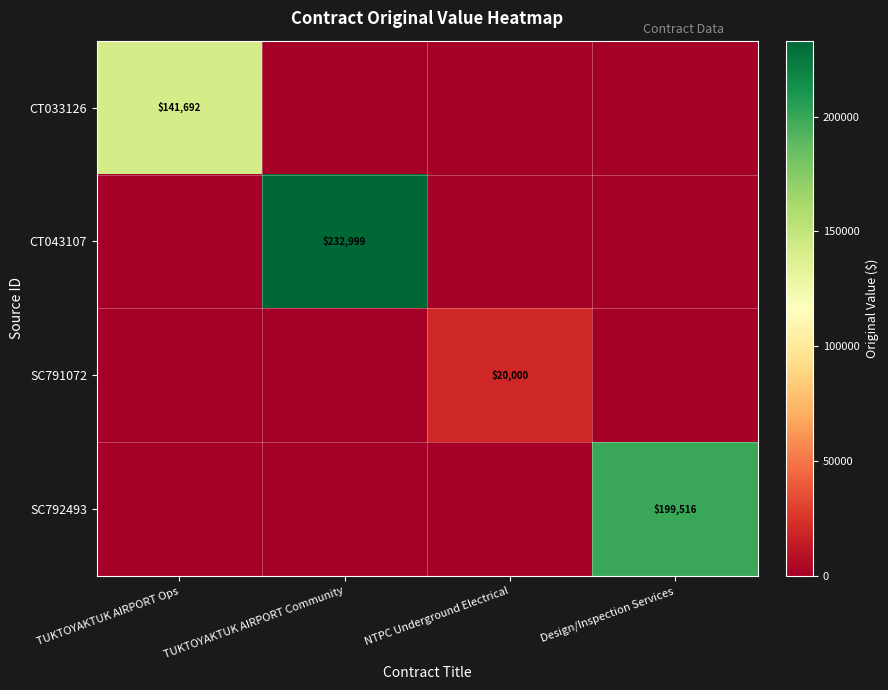

Where is SC791072 nearest to the value 10000?

TUKTOYAKTUK AIRPORT Ops